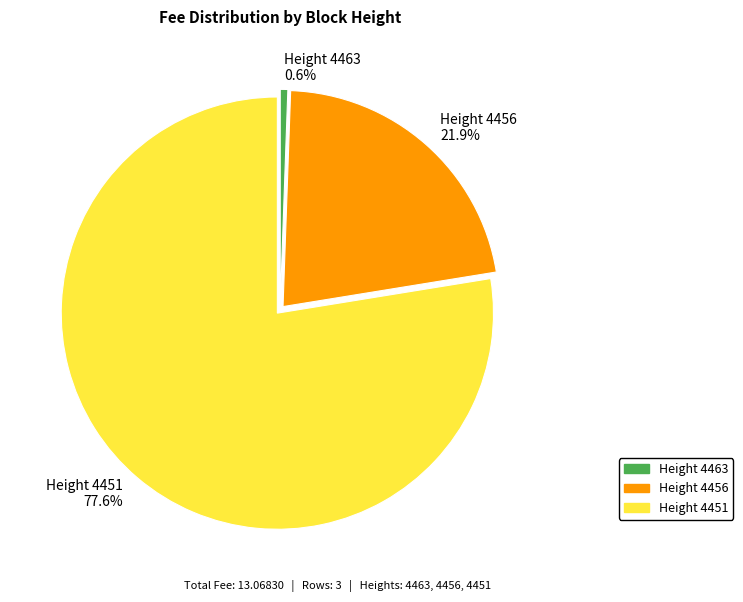

How many slices are in this pie chart?

3